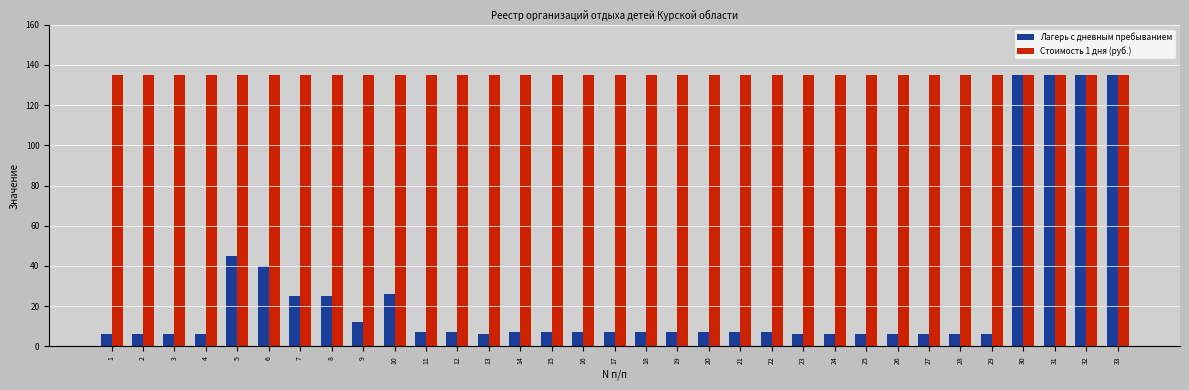

Reading left to right, list all the values displayed in this chart.

Лагерь с дневным пребыванием: 1=6	2=6	3=6	4=6	5=45	6=40	7=25	8=25	9=12	10=26	11=7	12=7	13=6	14=7	15=7	16=7	17=7	18=7	19=7	20=7	21=7	22=7	23=6	24=6	25=6	26=6	27=6	28=6	29=6	30=135	31=135	32=135	33=135
Стоимость 1 дня (руб.): 1=135	2=135	3=135	4=135	5=135	6=135	7=135	8=135	9=135	10=135	11=135	12=135	13=135	14=135	15=135	16=135	17=135	18=135	19=135	20=135	21=135	22=135	23=135	24=135	25=135	26=135	27=135	28=135	29=135	30=135	31=135	32=135	33=135